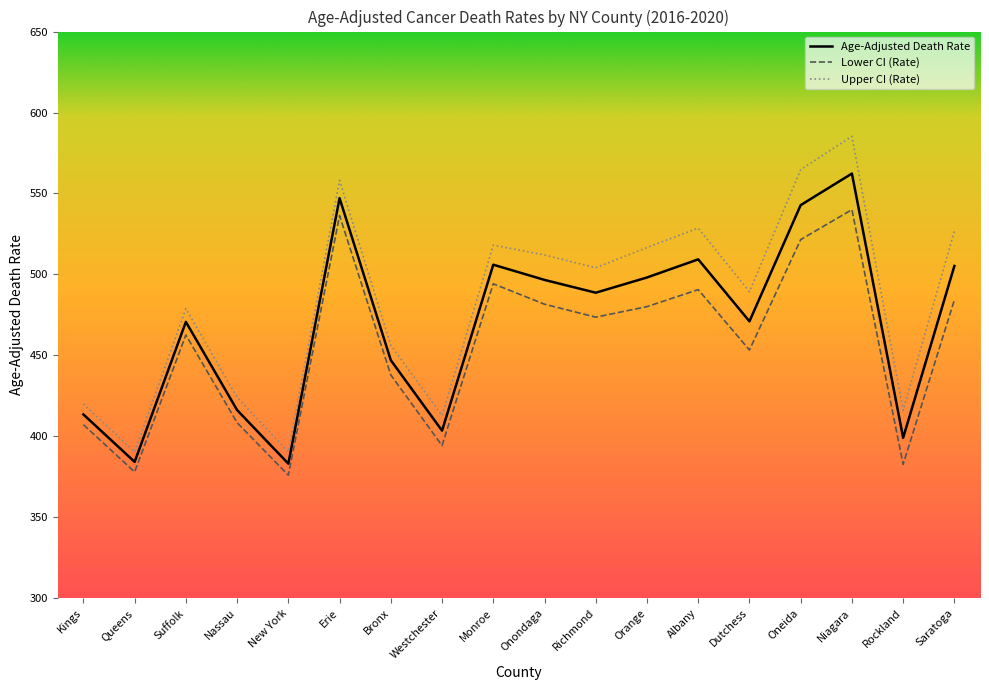

Which series has the widest spread of values?

Upper CI (Rate)